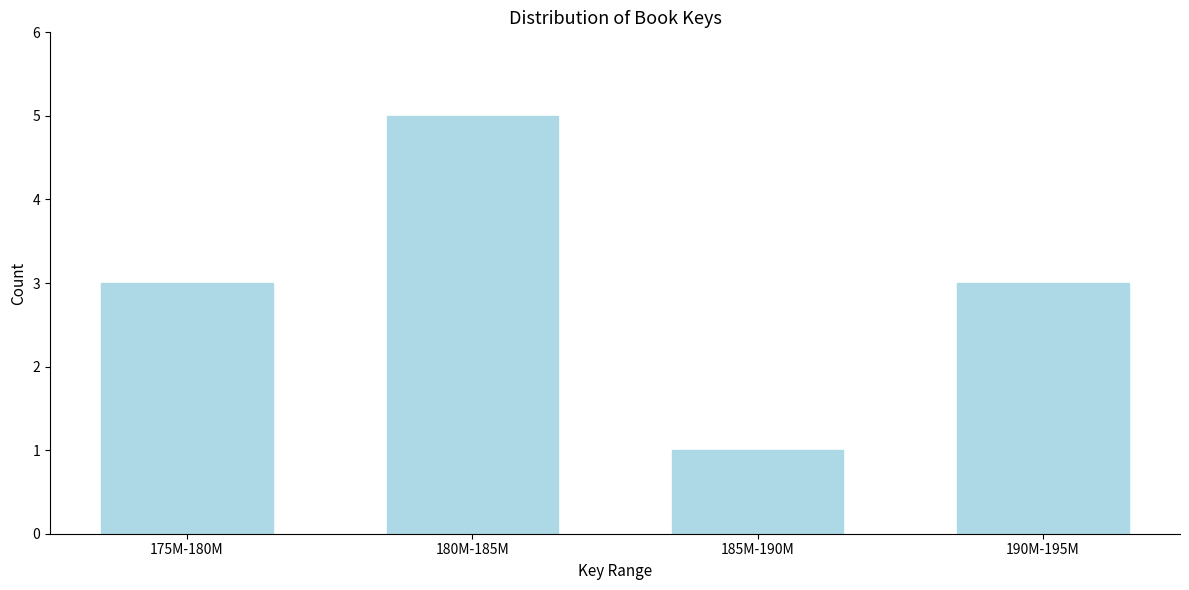

Reading left to right, list all the values displayed in this chart.

3	5	1	3